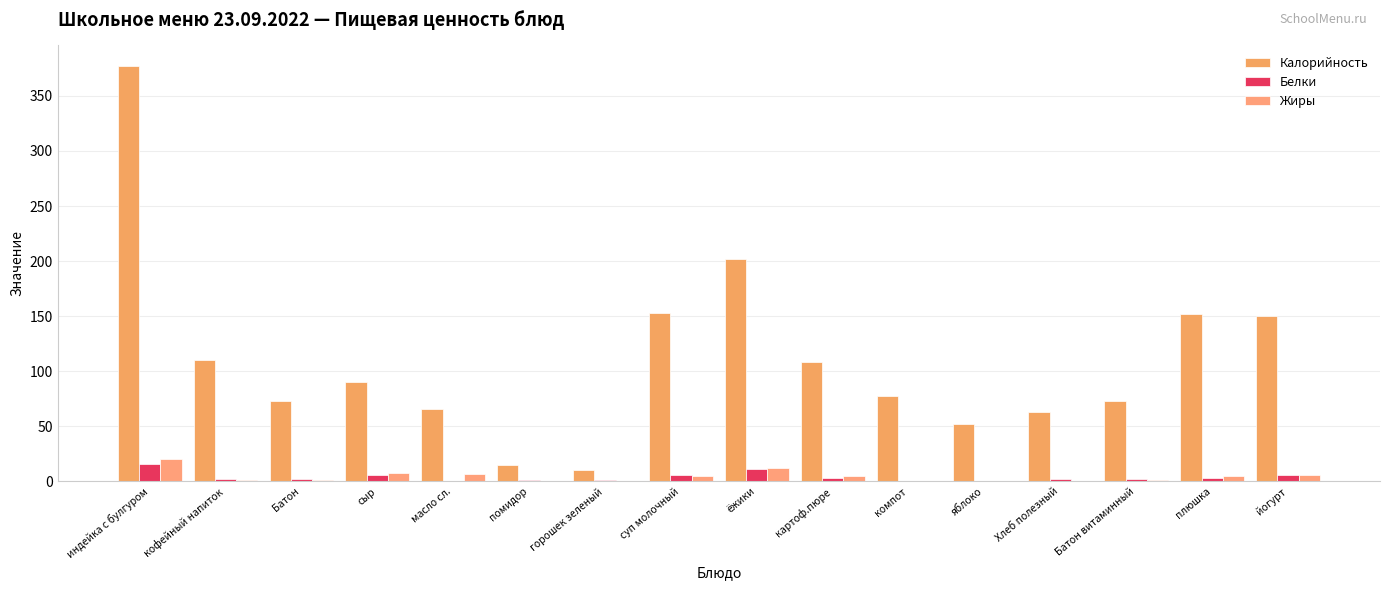

What is the label of the 1st bar from the left?

индейка с булгуром